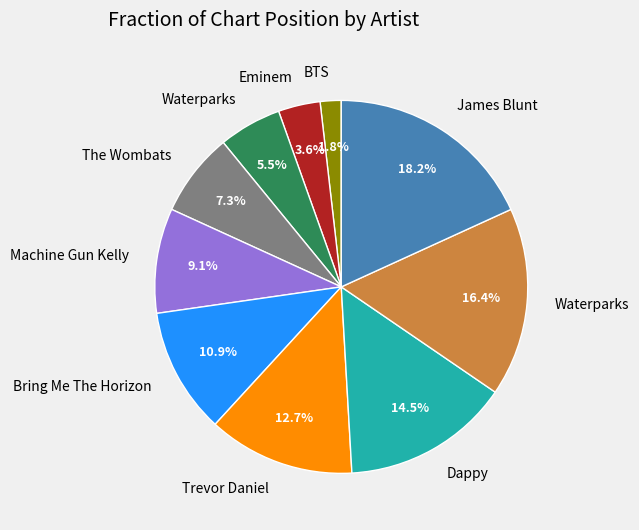

Does any single category account for the majority?

No